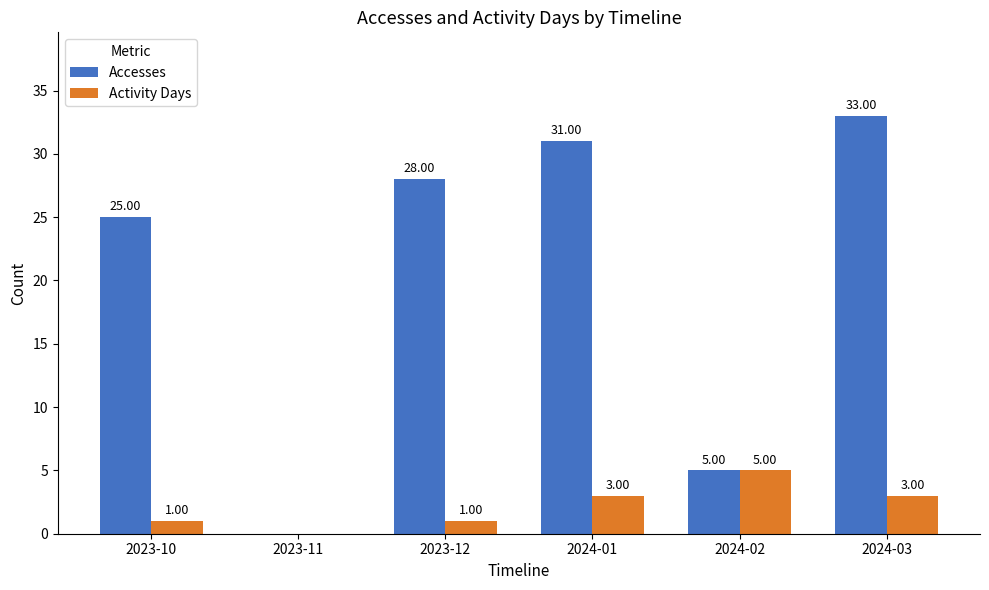

Which series changed the most between 2023-11 and 2024-01?

Accesses